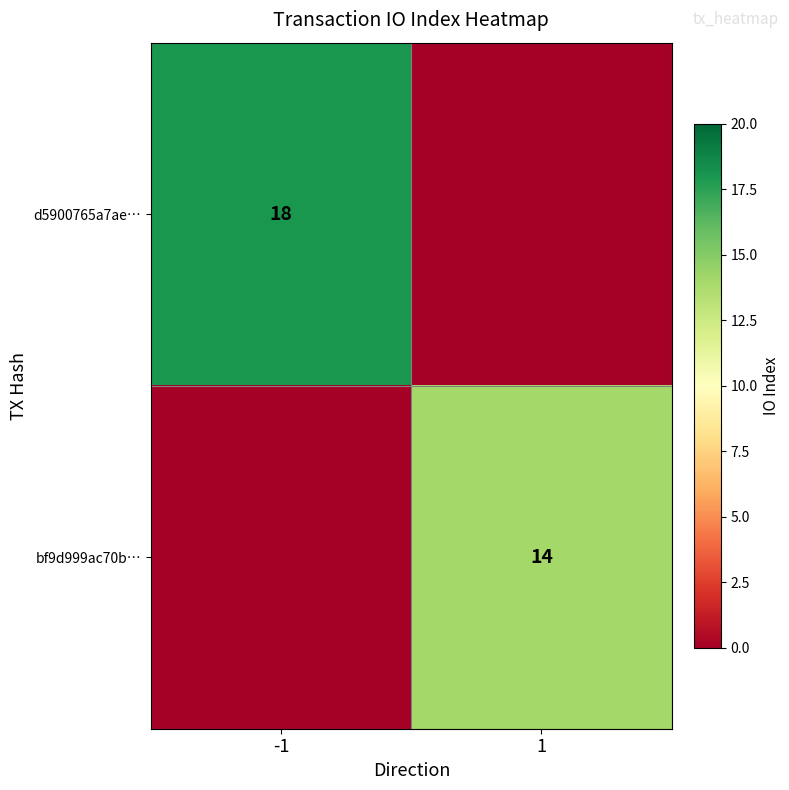

Is it true that d5900765a7ae… equals 18 at -1?

True